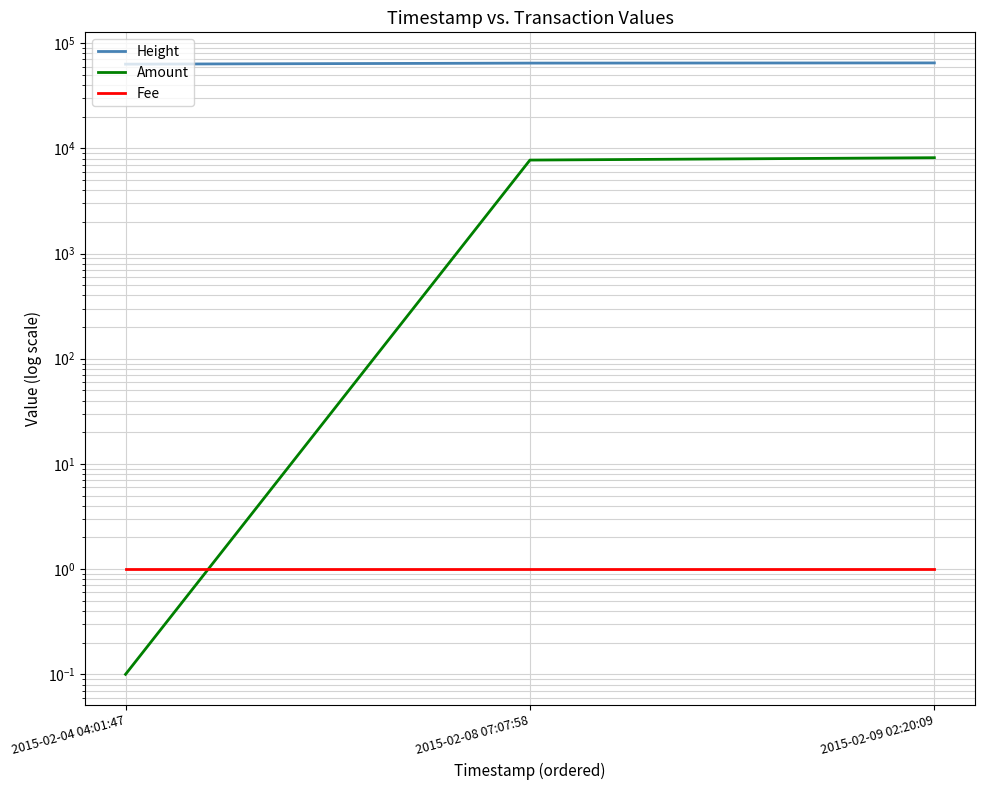

The value of Fee at 2015-02-09 02:20:09 is 1.0. True or false?

True